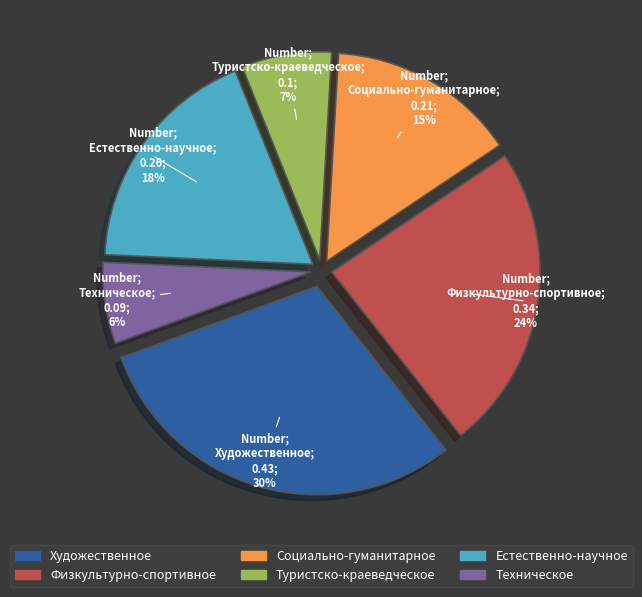

Is Художественное the majority of the pie?

No